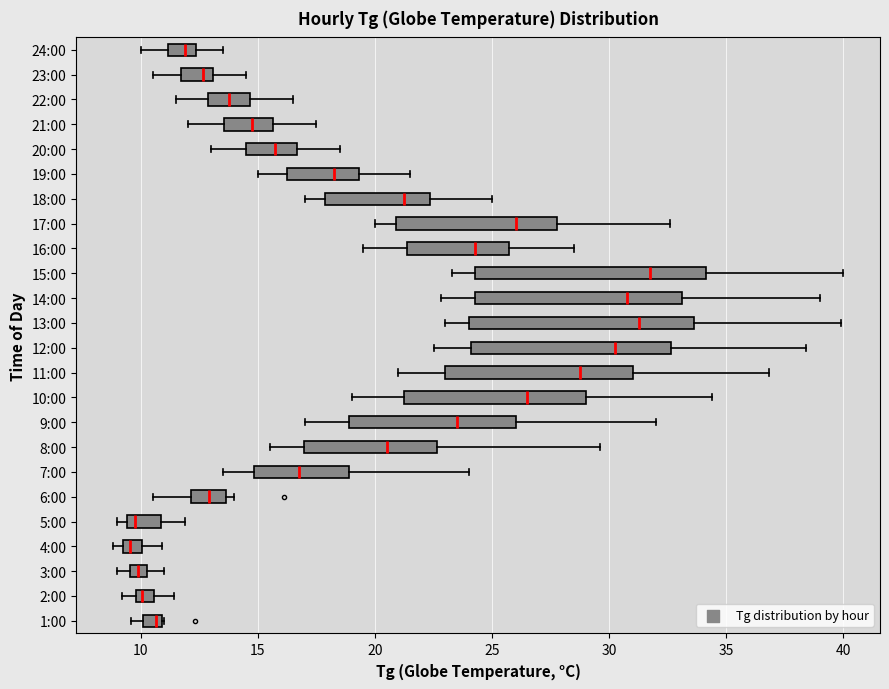

Which box has the furthest to the right median line?

15:00